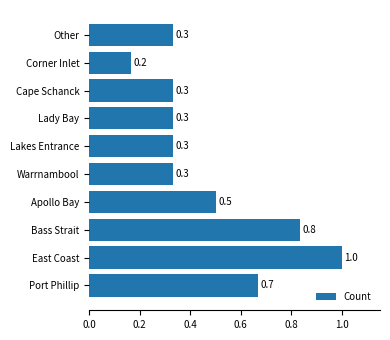

What is the change in value from East Coast to Apollo Bay?

-0.5